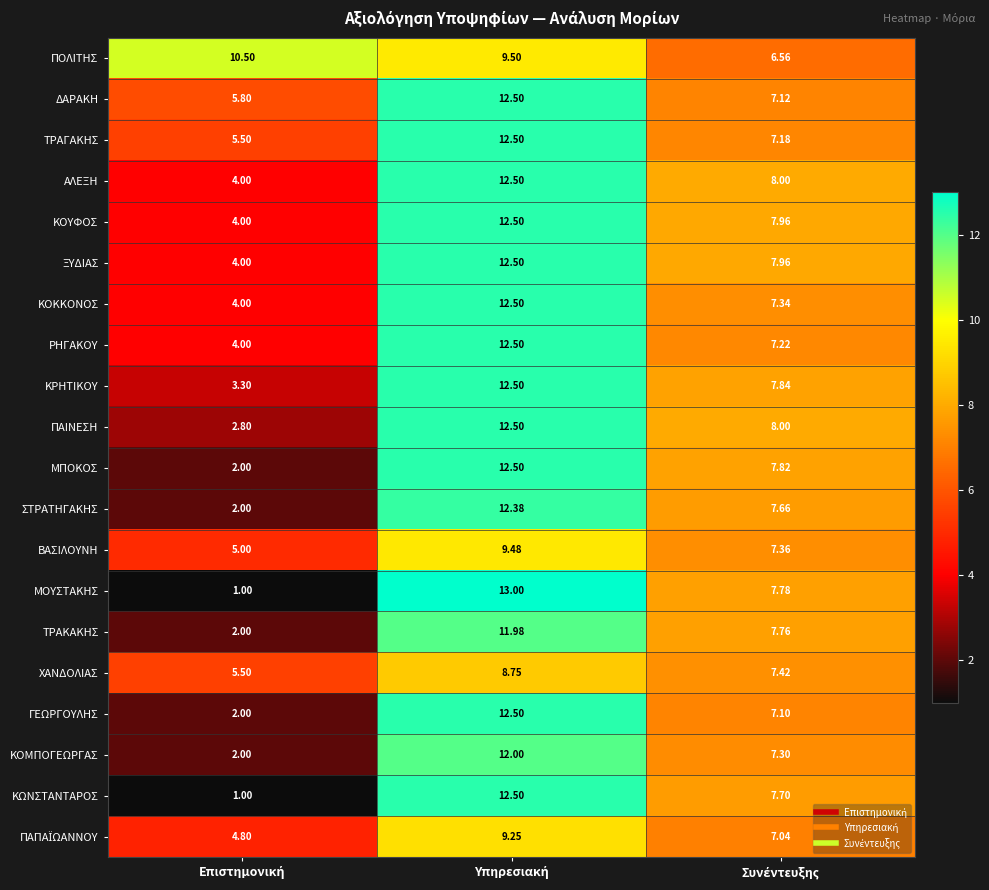

Which series has the largest total across all categories?

ΠΟΛΙΤΗΣ